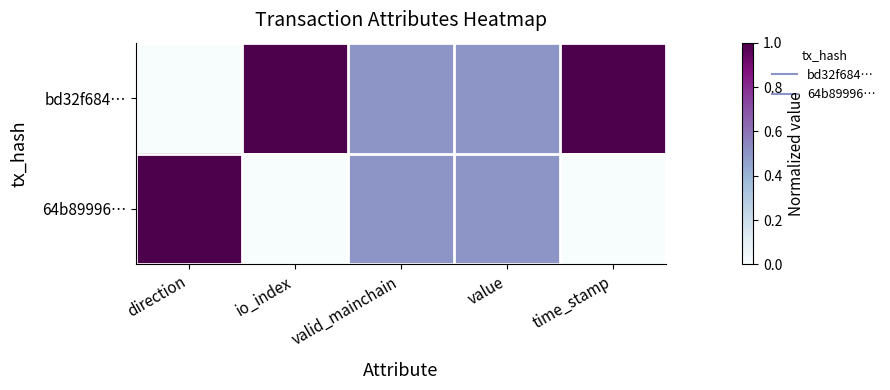

Which series has the widest spread of values?

bd32f684…